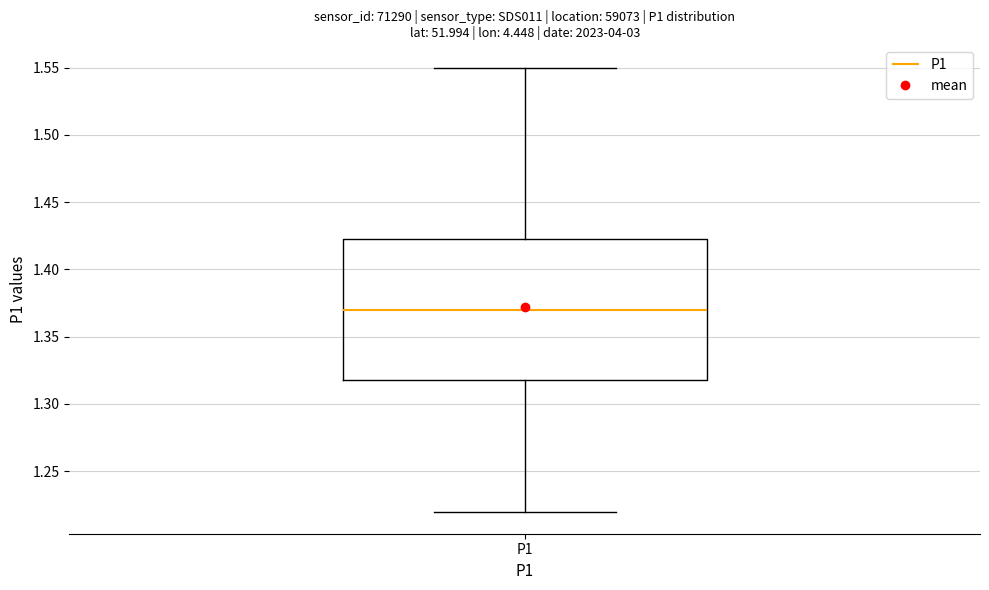

Where is the upper edge of the box for P1 on the y-axis? The values are not printed on the chart, so give them approximately, as read against the axis.

1.425